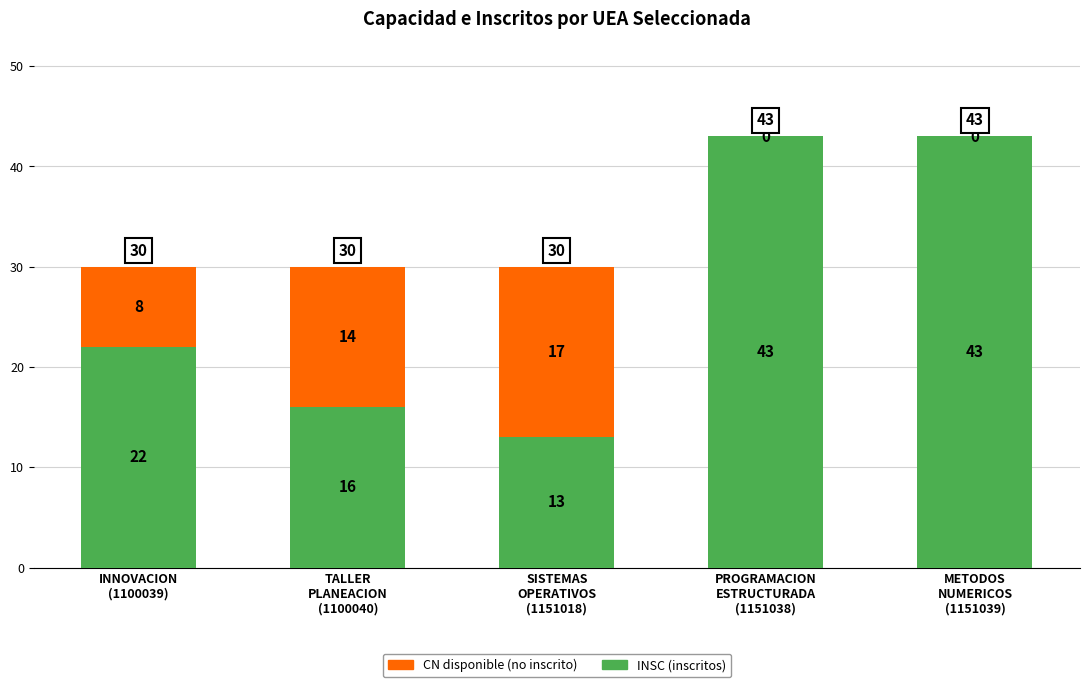

What is the sum of all INSC (inscritos) values?

137